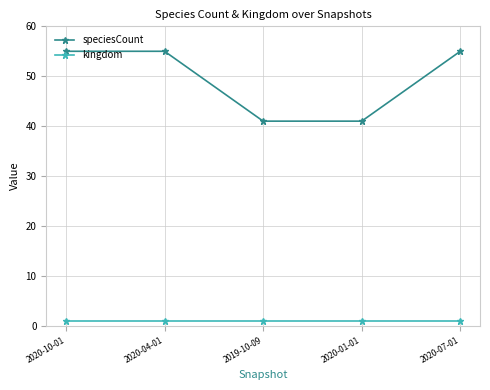

Which series has the largest range (max minus min)?

speciesCount